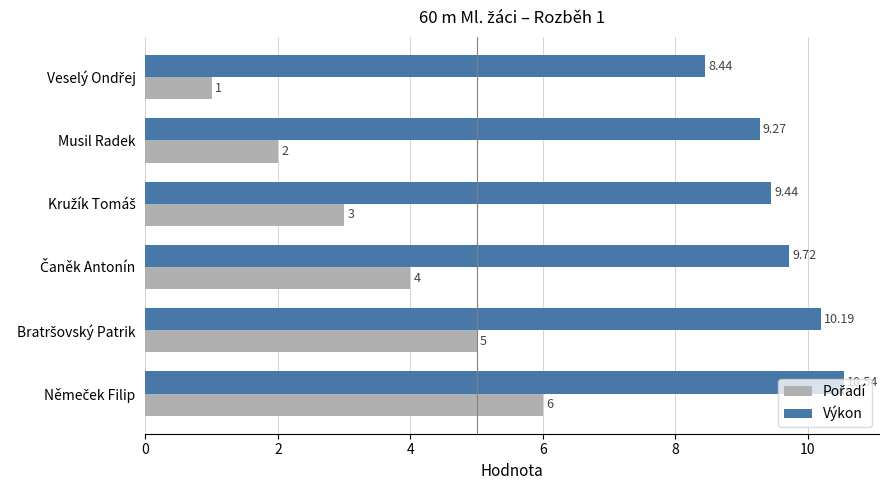

Which series has the largest total across all categories?

Výkon